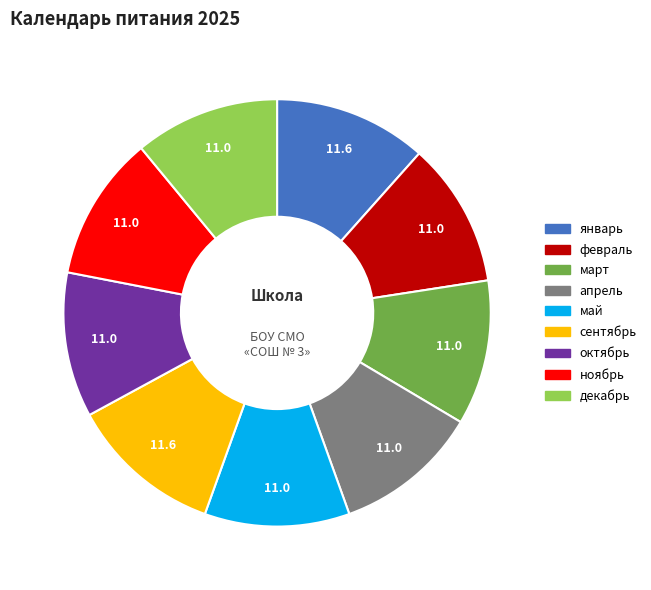

Count the number of slices in the pie.

9